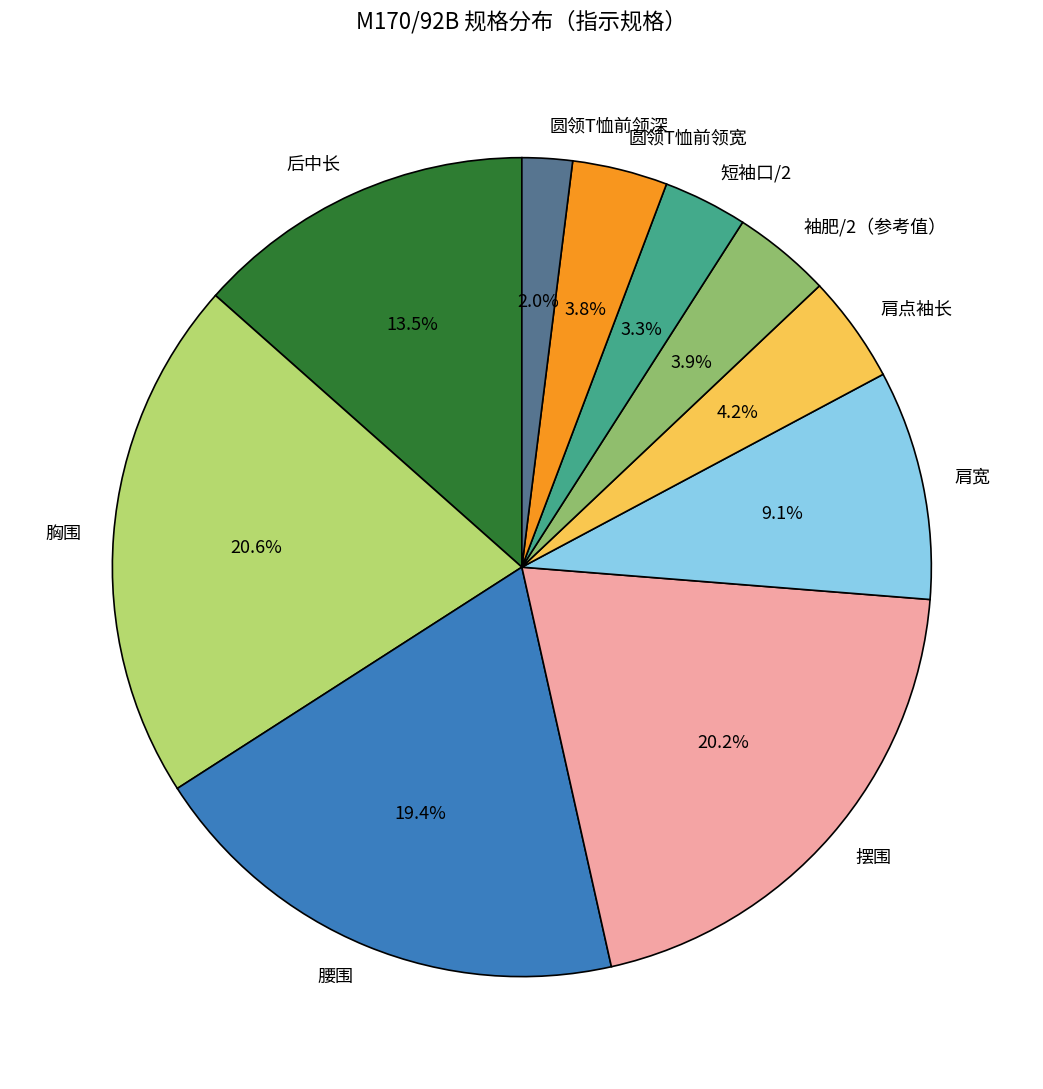

Count the number of slices in the pie.

10